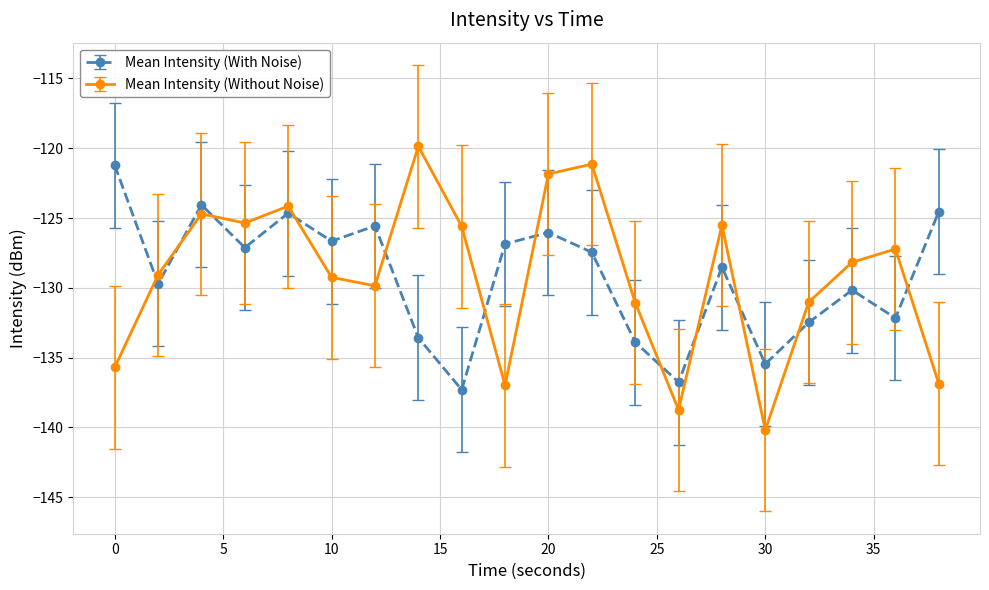

Rank the series by their maximum value, from highest to lowest.

Mean Intensity (Without Noise), Mean Intensity (With Noise)